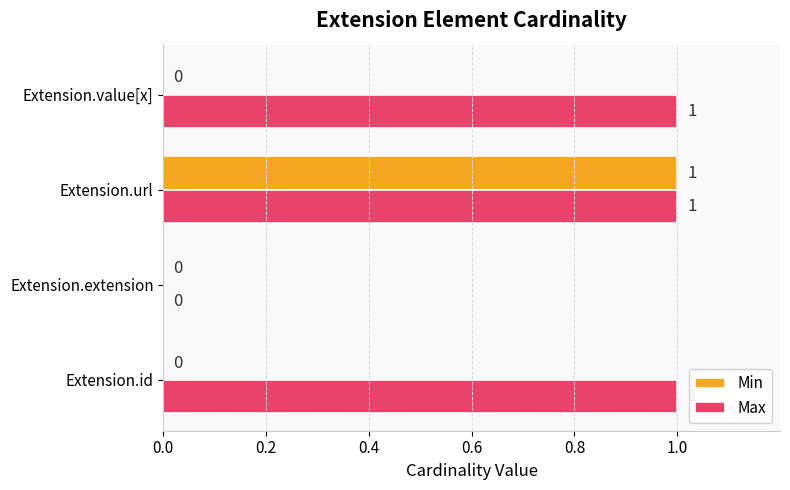

At which category is the sum across all series the highest?

Extension.url